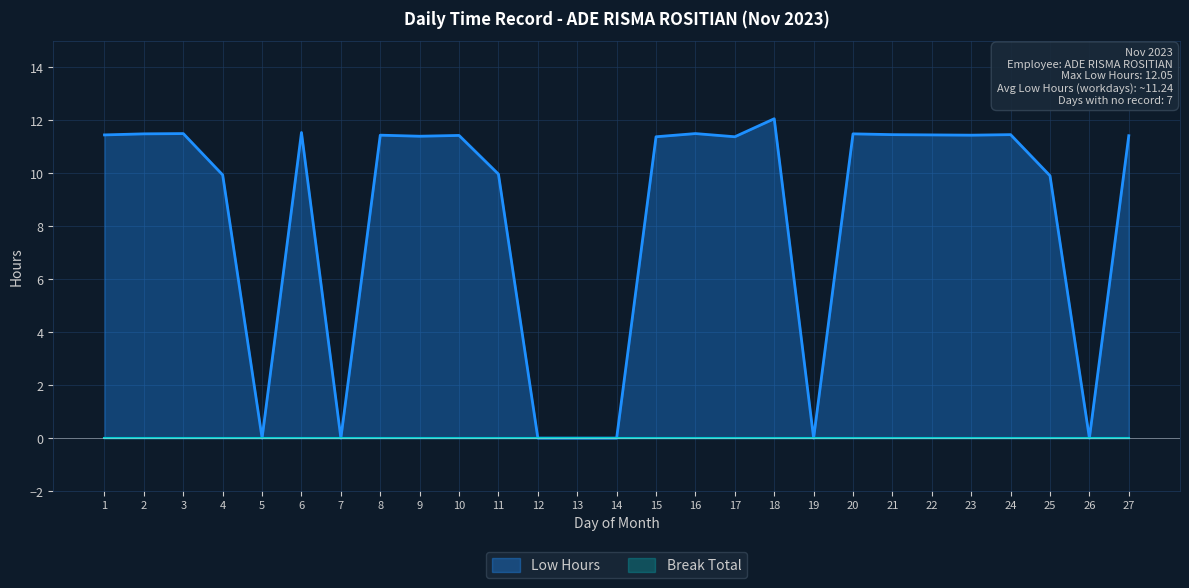

Where is the data nearest to the value 6?

25